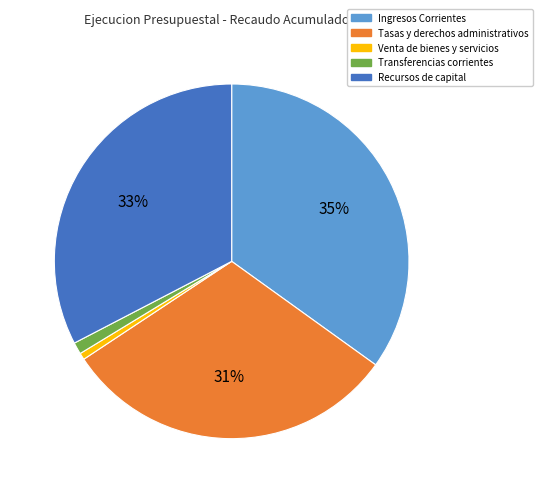

Between Ingresos Corrientes and Tasas y derechos administrativos, which is larger?

Ingresos Corrientes